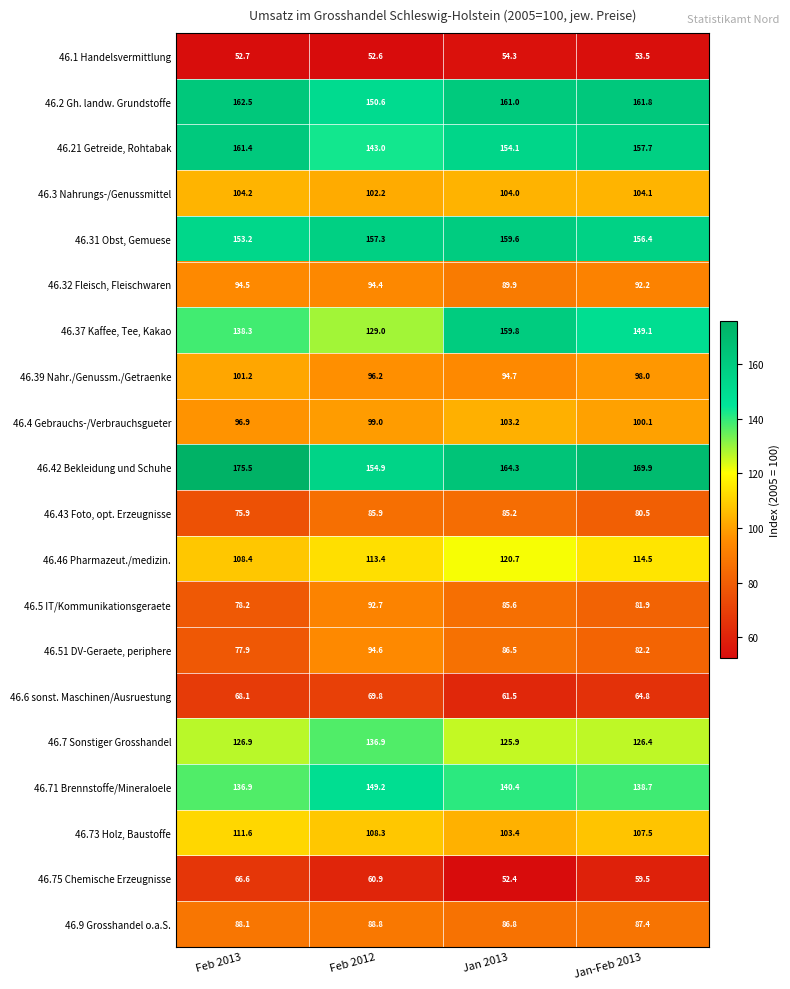

At Jan-Feb 2013, list the series in order from smallest to largest.

46.1 Handelsvermittlung, 46.75 Chemische Erzeugnisse, 46.6 sonst. Maschinen/Ausruestung, 46.43 Foto, opt. Erzeugnisse, 46.5 IT/Kommunikationsgeraete, 46.51 DV-Geraete, periphere, 46.9 Grosshandel o.a.S., 46.32 Fleisch, Fleischwaren, 46.39 Nahr./Genussm./Getraenke, 46.4 Gebrauchs-/Verbrauchsgueter, 46.3 Nahrungs-/Genussmittel, 46.73 Holz, Baustoffe, 46.46 Pharmazeut./medizin., 46.7 Sonstiger Grosshandel, 46.71 Brennstoffe/Mineraloele, 46.37 Kaffee, Tee, Kakao, 46.31 Obst, Gemuese, 46.21 Getreide, Rohtabak, 46.2 Gh. landw. Grundstoffe, 46.42 Bekleidung und Schuhe